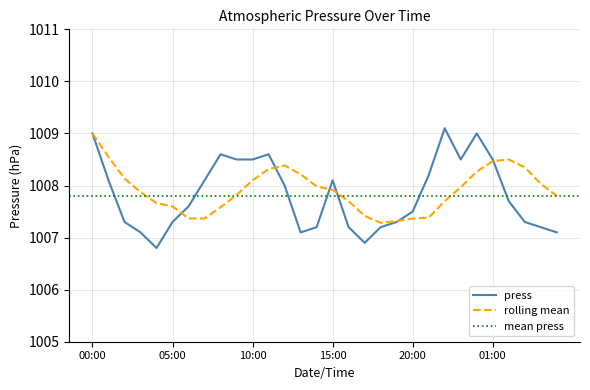

Where does the press series first go above 1007?

00:00